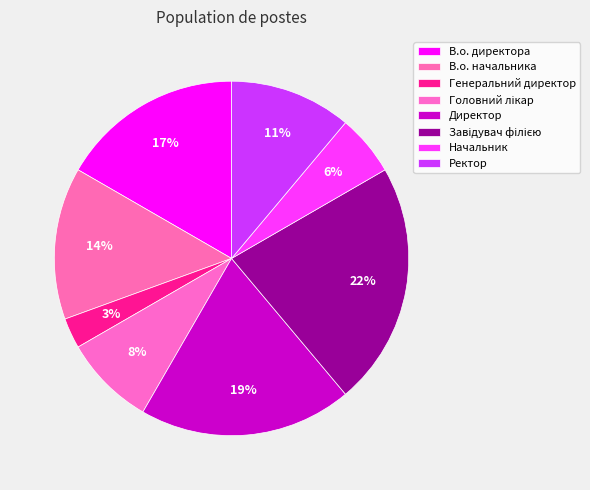

Is it true that Головний лікар is 8% of the pie?

True